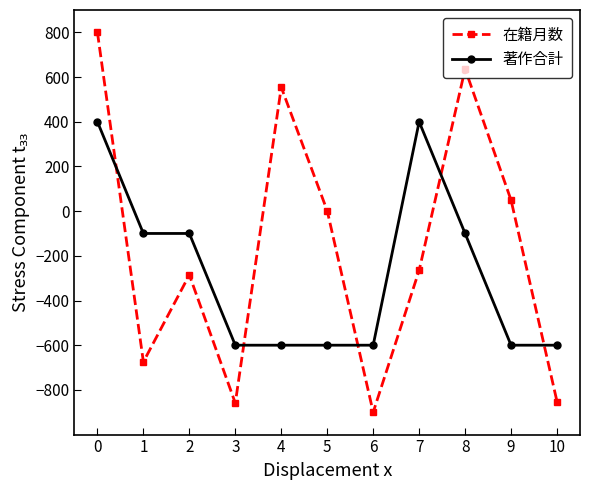

List the series in order of their overall mean, lowest first.

著作合計, 在籍月数